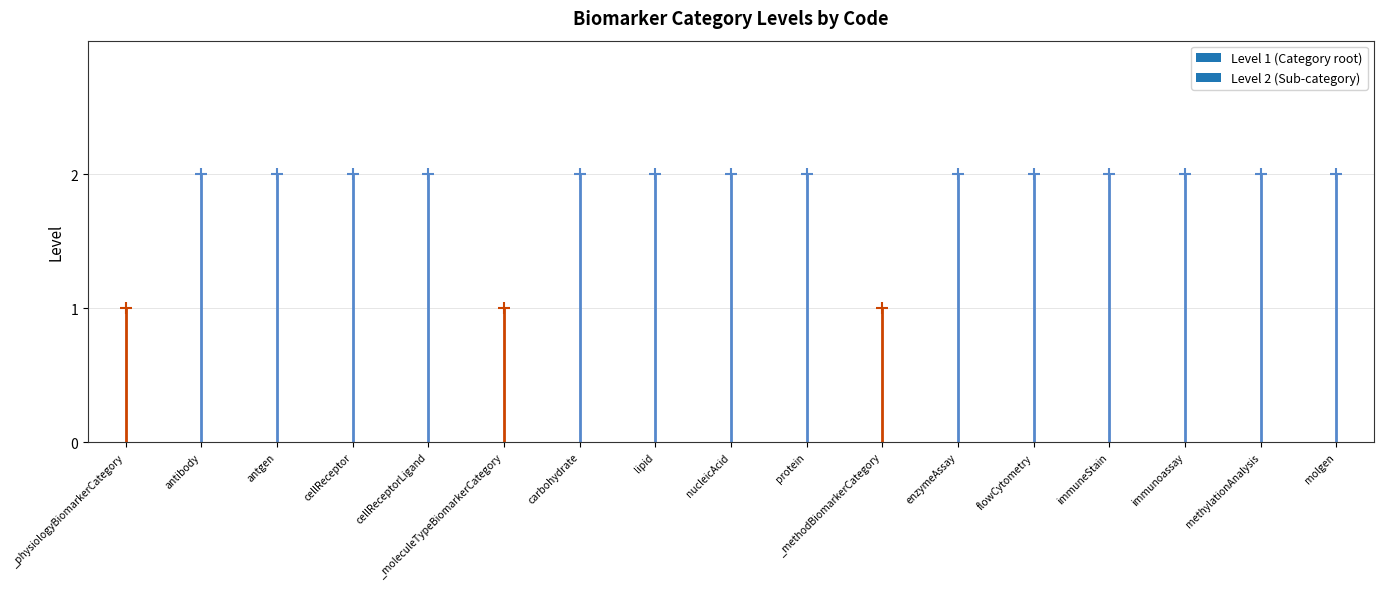

Reading left to right, list all the values displayed in this chart.

_physiologyBiomarkerCategory=1	antibody=2	antgen=2	cellReceptor=2	cellReceptorLigand=2	_moleculeTypeBiomarkerCategory=1	carbohydrate=2	lipid=2	nucleicAcid=2	protein=2	_methodBiomarkerCategory=1	enzymeAssay=2	flowCytometry=2	immuneStain=2	immunoassay=2	methylationAnalysis=2	molgen=2